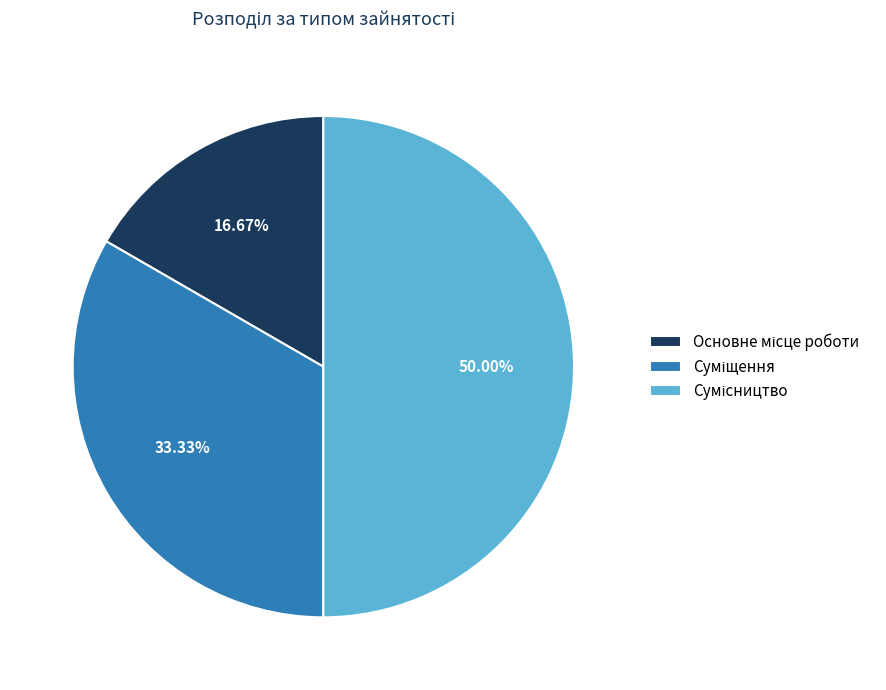

Which category has the biggest portion of the pie?

Сумісництво